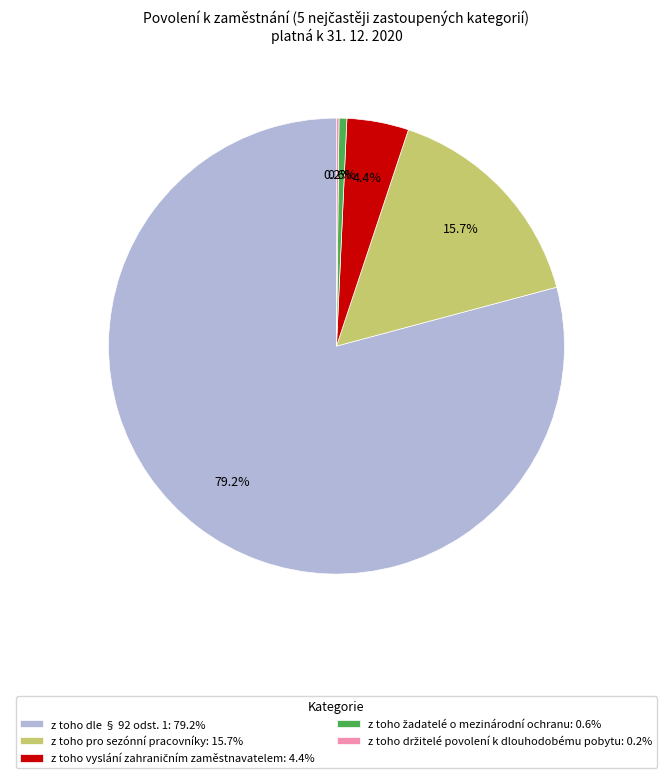

What percentage is NOT represented by z toho pro sezónní pracovníky: 15.7%?

84.3%